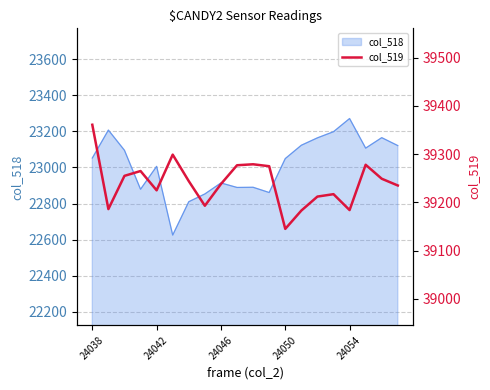

Is it true that col_518 equals 23006 at 24042?

True